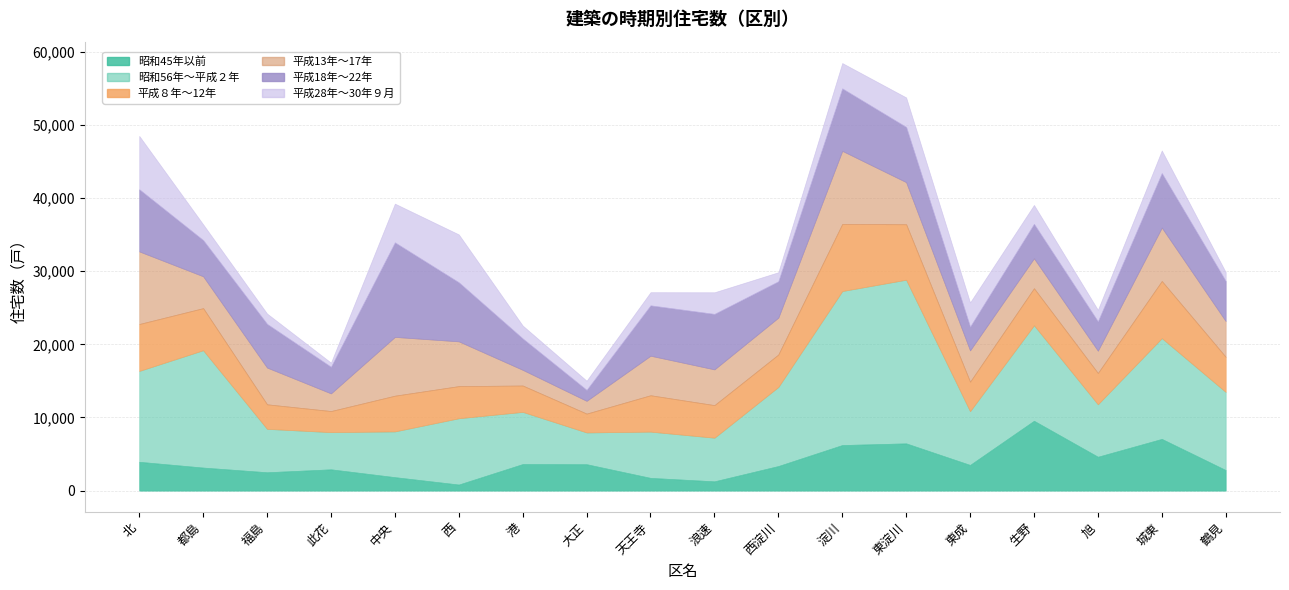

Is it true that 平成８年～12年 equals 6410 at 北?

True